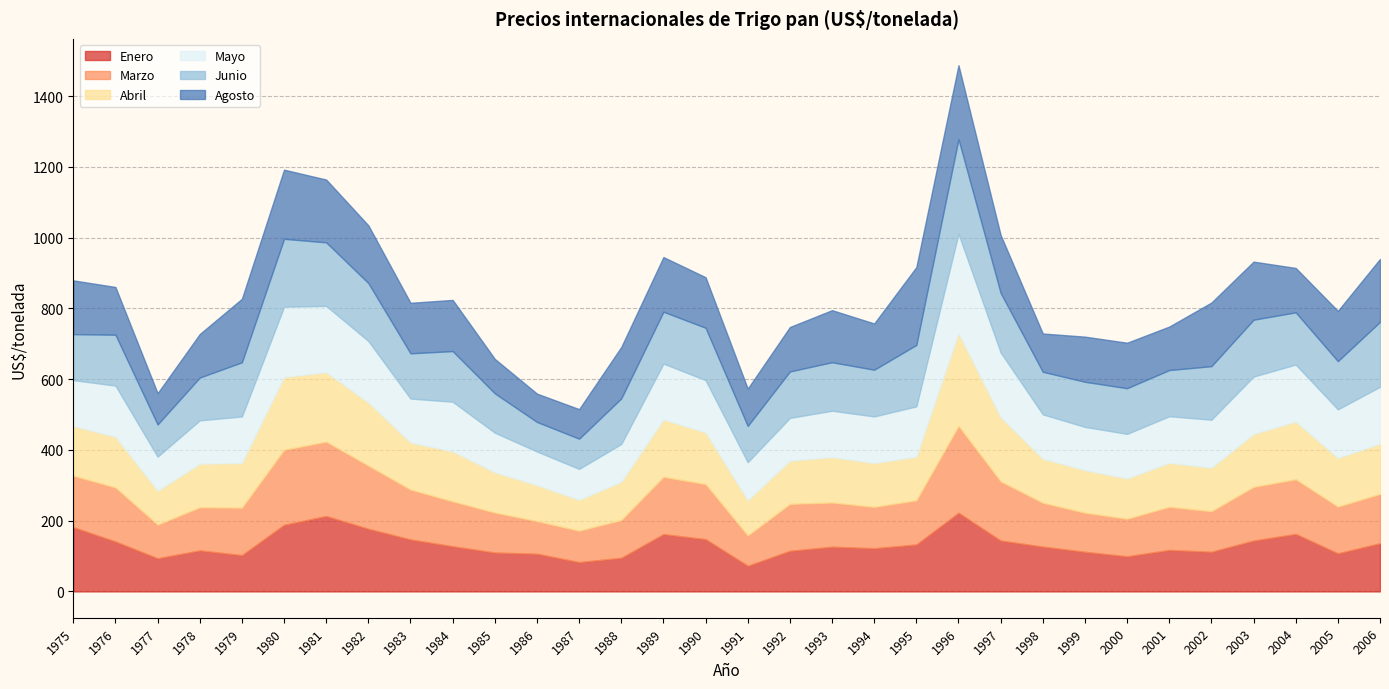

Between which two adjacent categories do Agosto and Abril first intersect?

1975 and 1976